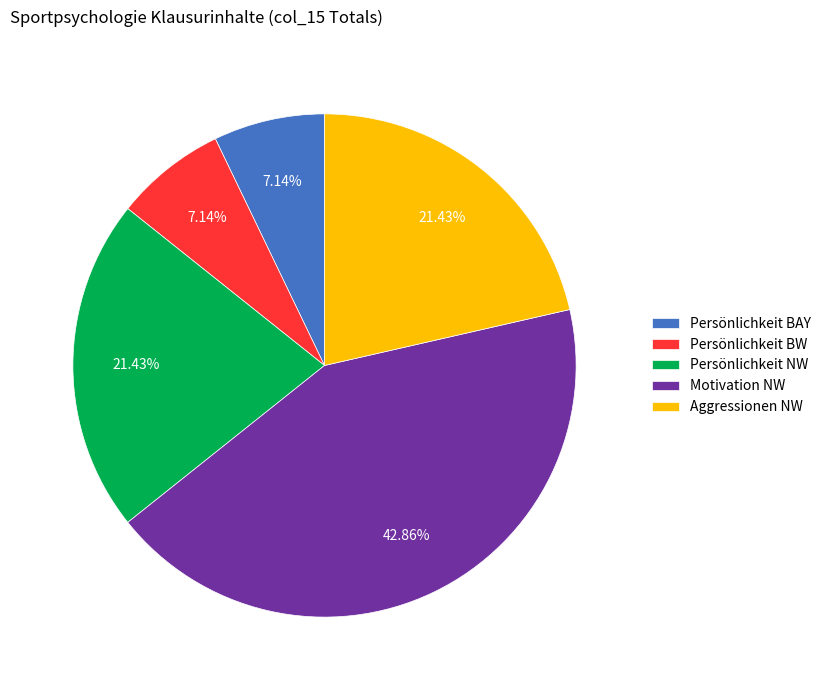

To the nearest percent, what is the difference between the largest and smallest slice percentages?

36%